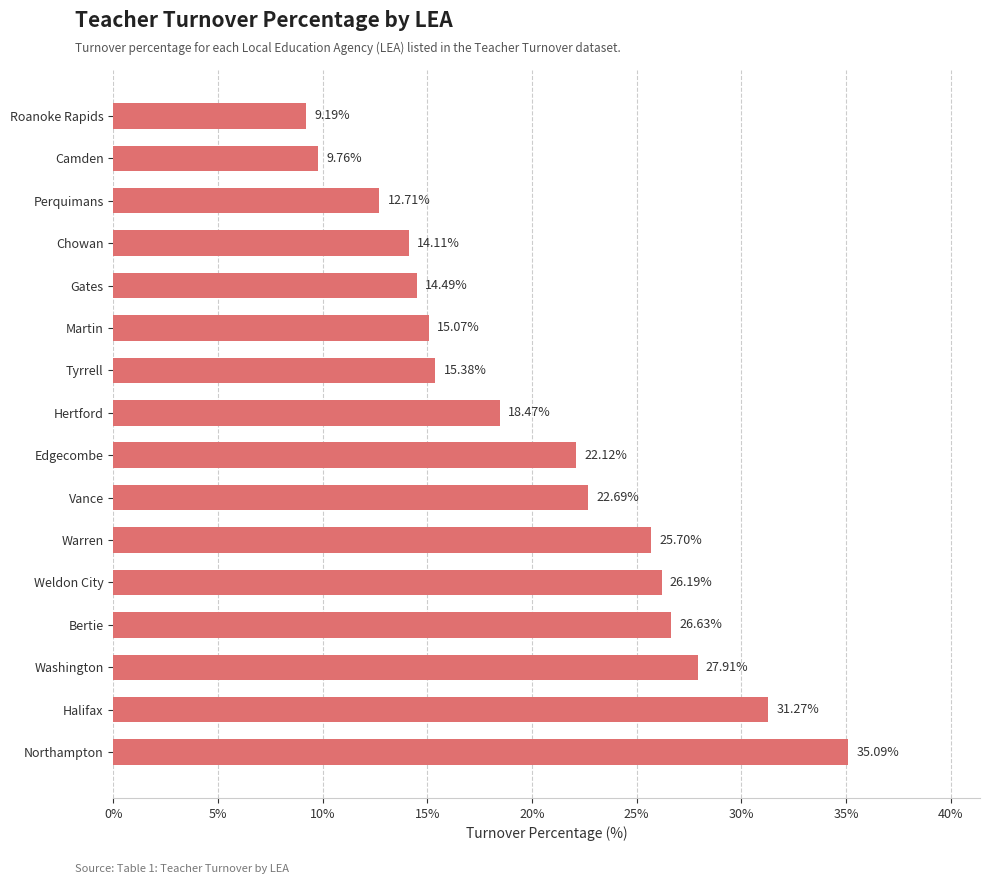

List the labels in order of value, largest first.

Northampton, Halifax, Washington, Bertie, Weldon City, Warren, Vance, Edgecombe, Hertford, Tyrrell, Martin, Gates, Chowan, Perquimans, Camden, Roanoke Rapids